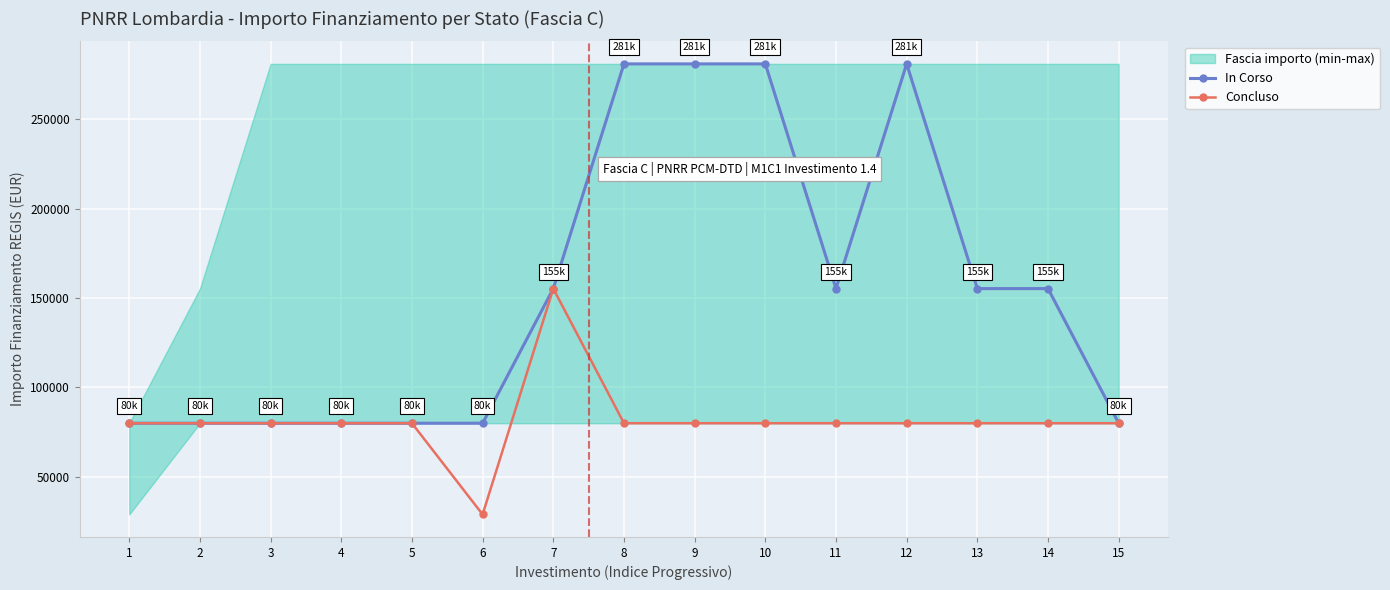

What is the lowest value of the Concluso series?

28902